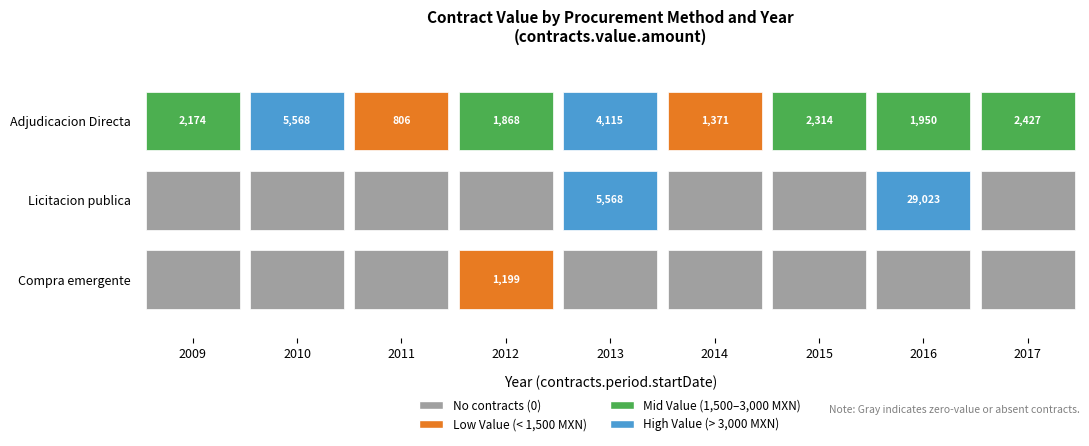

Rank the categories by Adjudicacion Directa value from lowest to highest.

2011, 2014, 2012, 2016, 2009, 2015, 2017, 2013, 2010